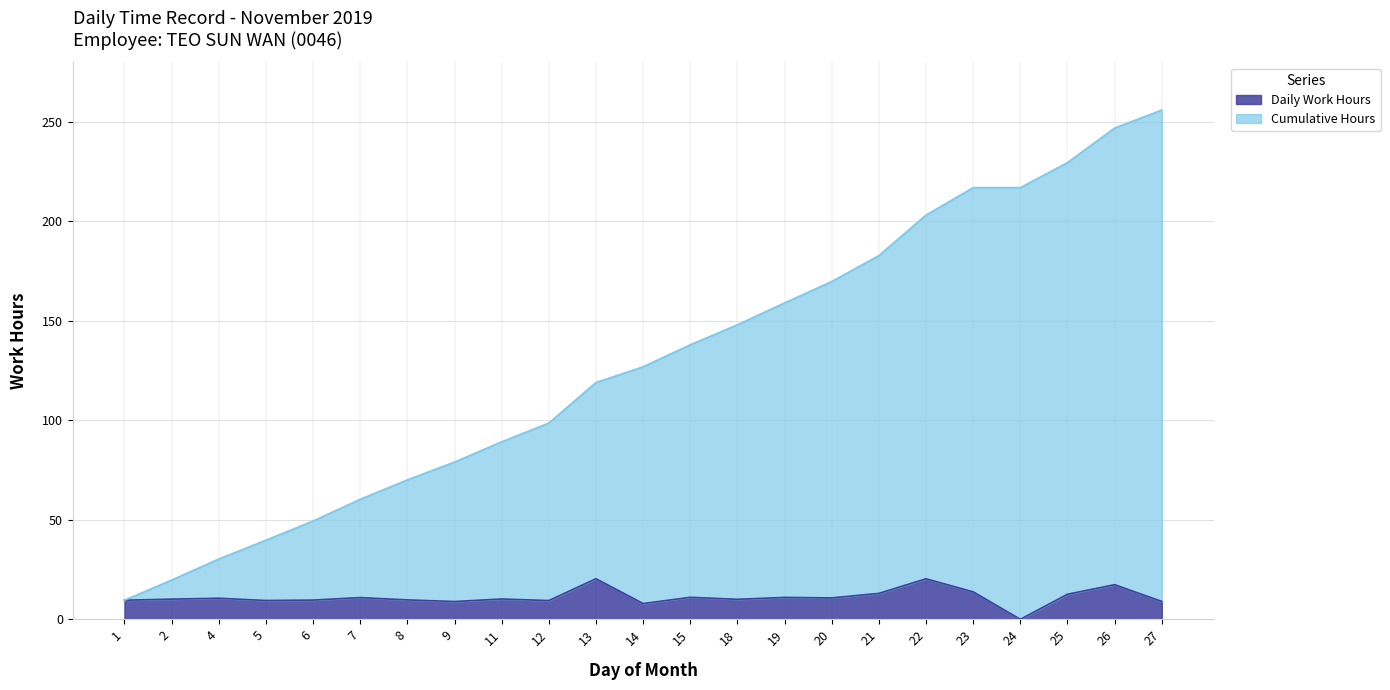

The value of Daily Work Hours at 5 is 9.4. True or false?

True